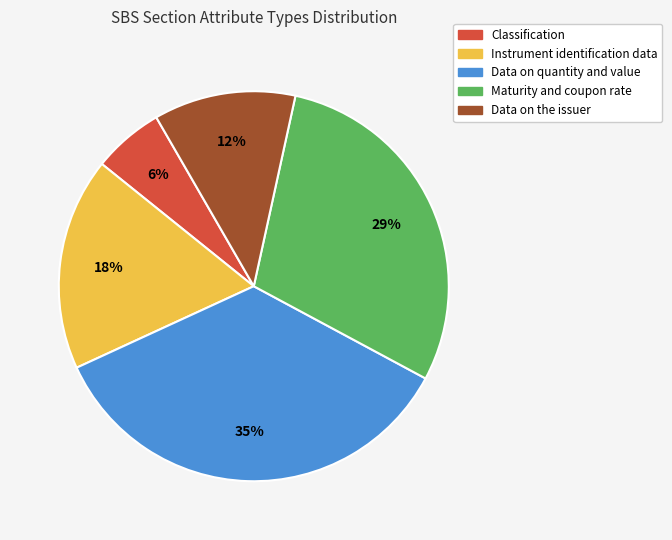

To the nearest percent, what is the average slice percentage?

20%